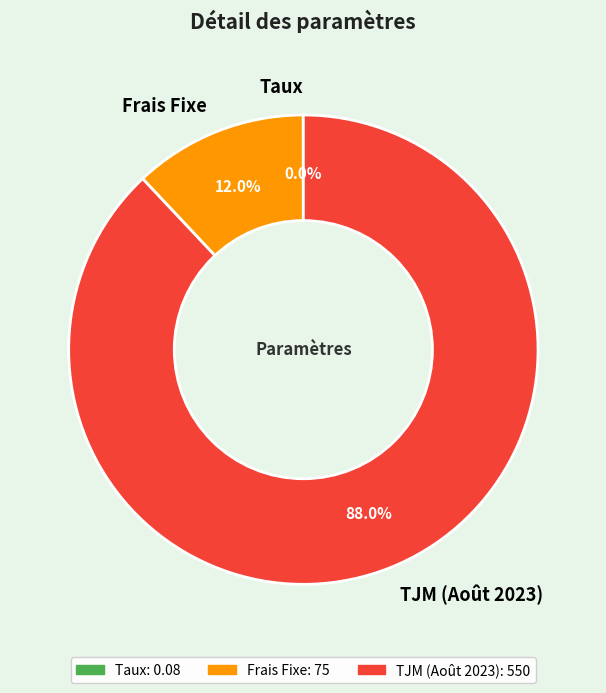

Which has a higher value, Frais Fixe or TJM (Août 2023)?

TJM (Août 2023)